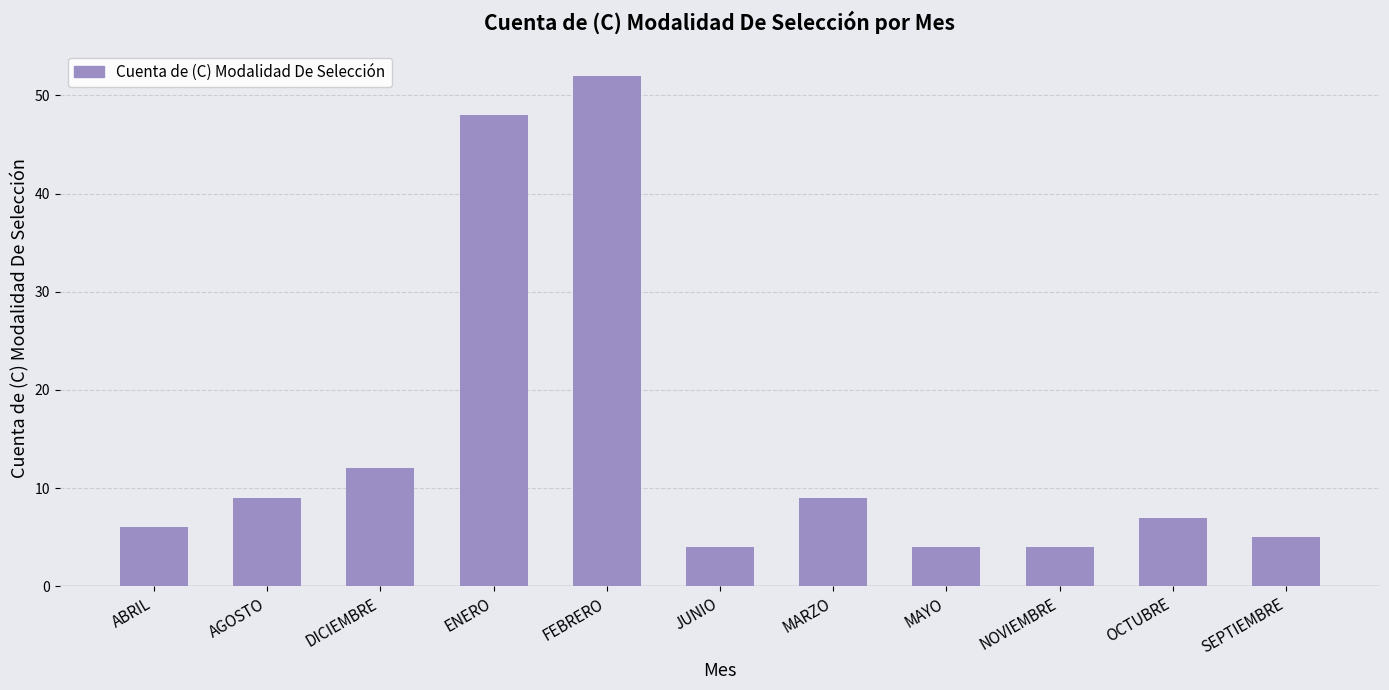

Between ENERO and NOVIEMBRE, which is larger?

ENERO